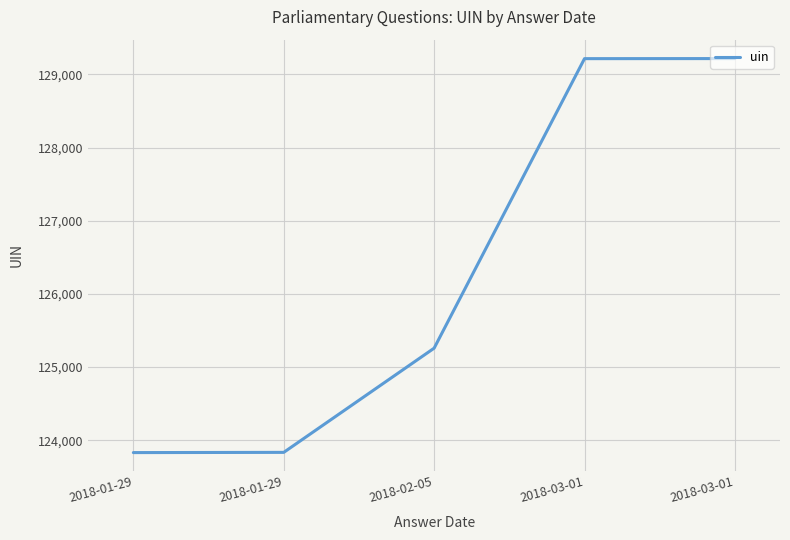

What is the greatest value displayed?

129216